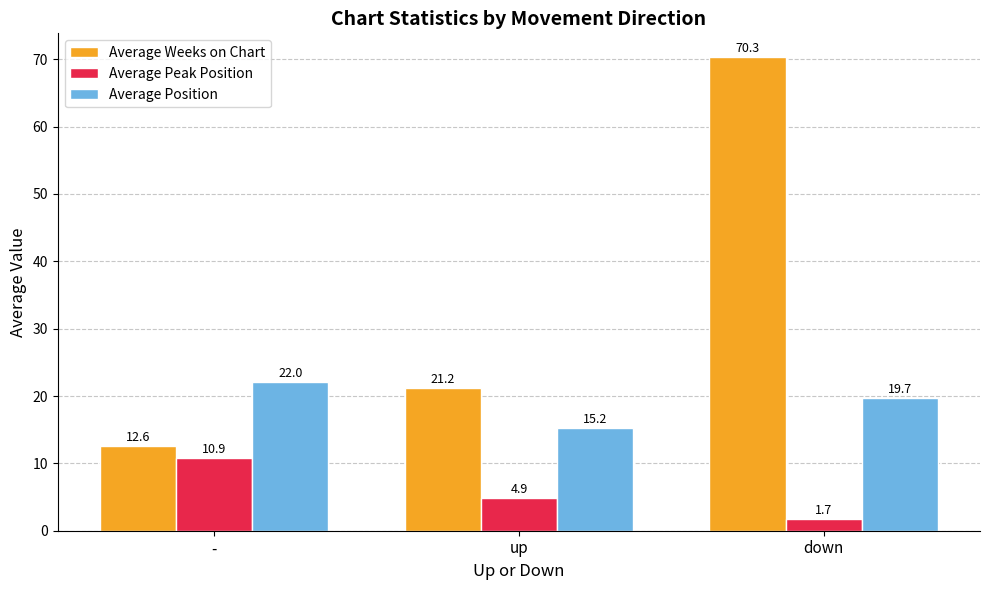

What is the minimum value shown in the chart?

1.7